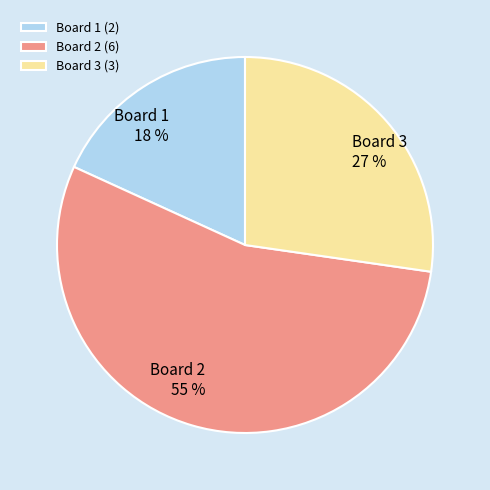

Do Board 1 and Board 3 together represent more than half of the pie?

No